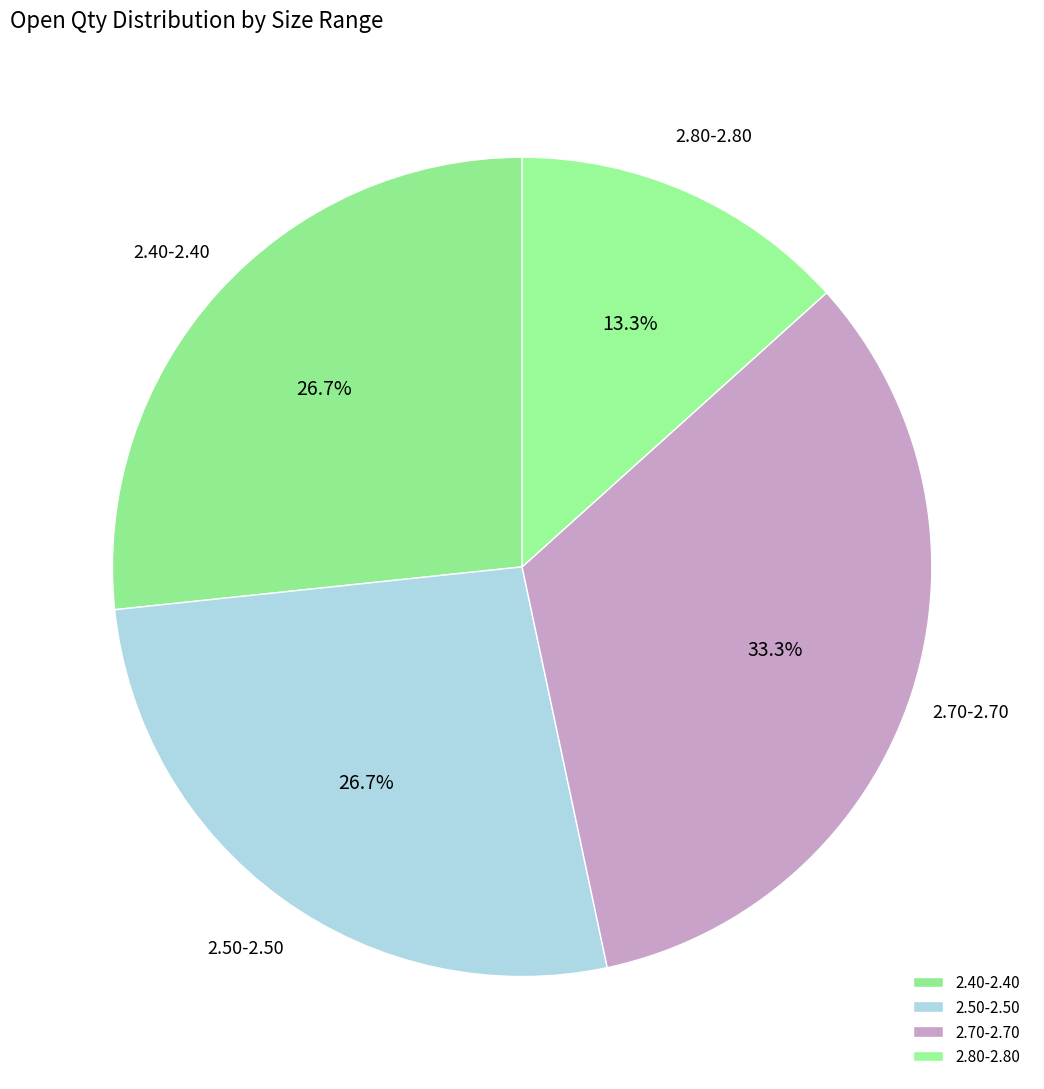

To the nearest percent, what portion does 2.50-2.50 represent?

27%